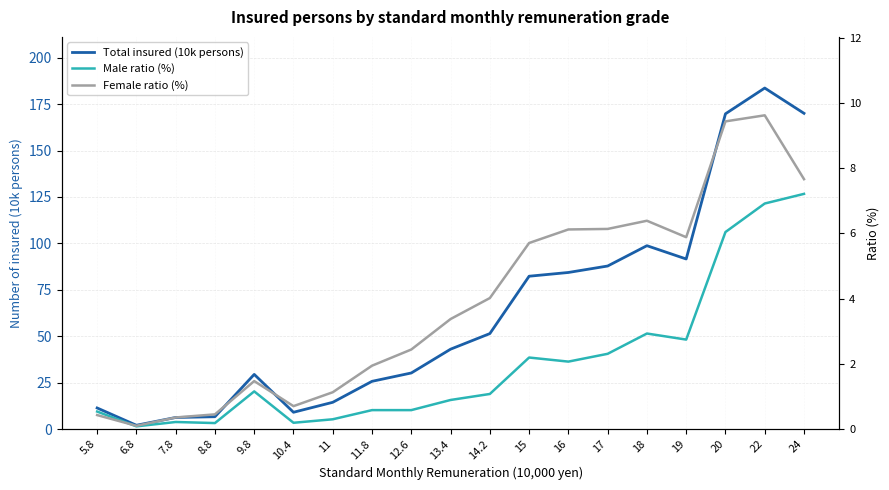

How many interior local peaks does the Female ratio (%) series have?

3